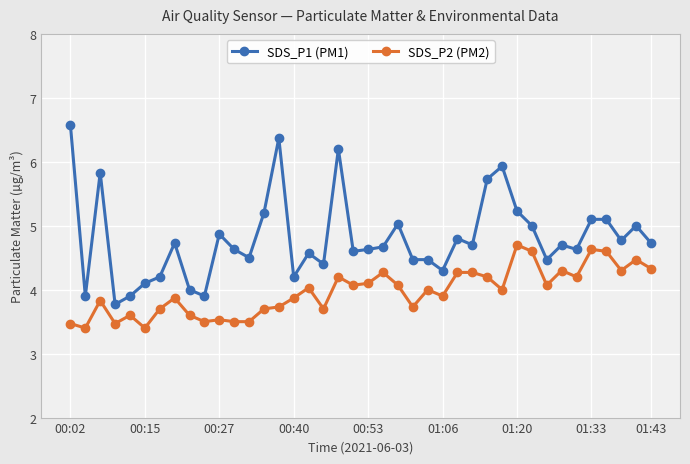

True or false: SDS_P1 (PM1) and SDS_P2 (PM2) intersect in this chart.

False